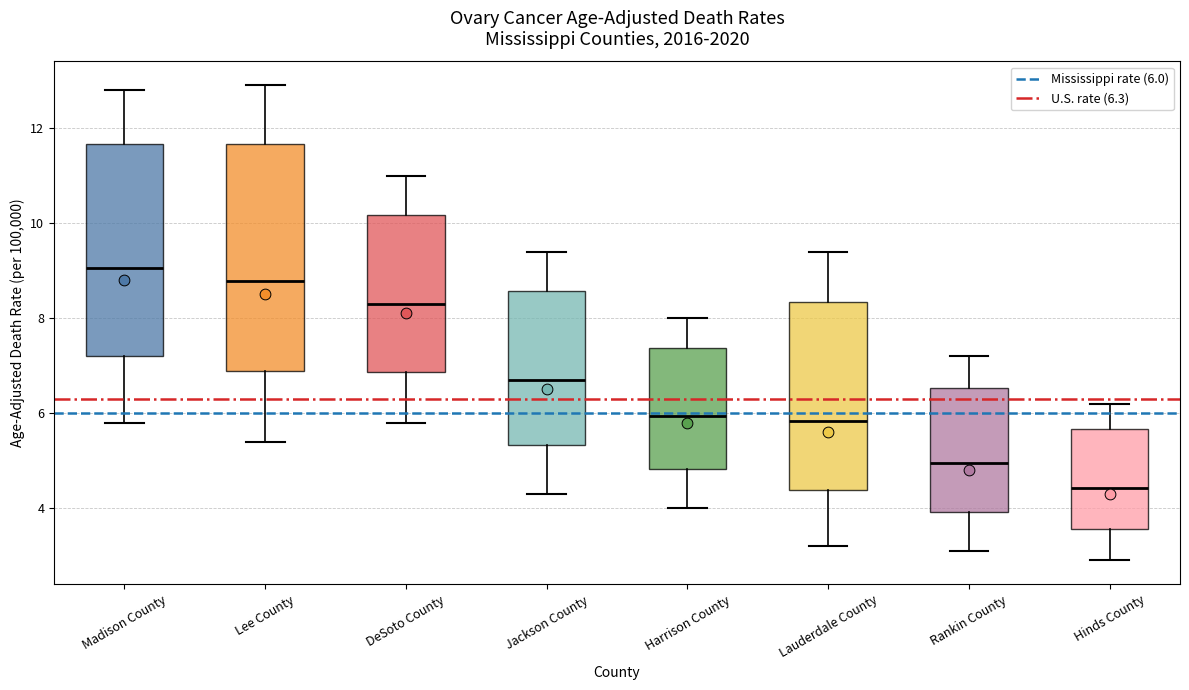

Reading left to right, transcribe this box plot: for each box, give where its median line is, the range the box spans, and where its two whiskers end, as read against the y-axis. The values are not printed on the chart, so give them approximately, as read against the axis.

Madison County: median 9.0, box 7.2 to 11.6, whiskers 5.8 to 12.8
Lee County: median 8.8, box 6.8 to 11.6, whiskers 5.4 to 13.0
DeSoto County: median 8.2, box 6.8 to 10.2, whiskers 5.8 to 11.0
Jackson County: median 6.6, box 5.4 to 8.6, whiskers 4.4 to 9.4
Harrison County: median 6.0, box 4.8 to 7.4, whiskers 4.0 to 8.0
Lauderdale County: median 5.8, box 4.4 to 8.4, whiskers 3.2 to 9.4
Rankin County: median 5.0, box 4.0 to 6.6, whiskers 3.2 to 7.2
Hinds County: median 4.4, box 3.6 to 5.6, whiskers 3.0 to 6.2